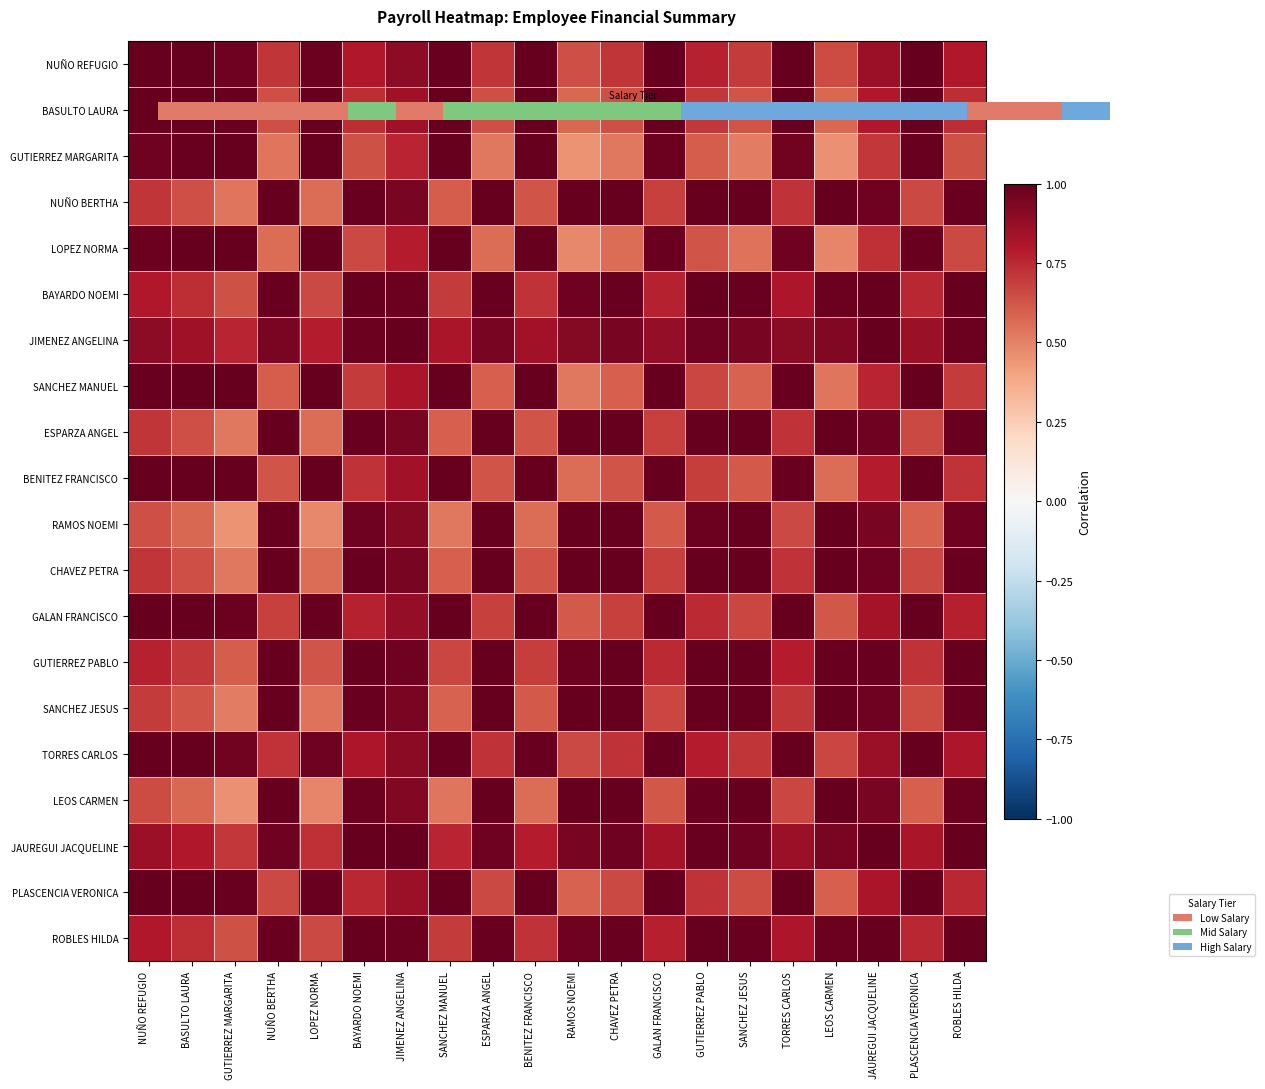

At how many categories does at least one series exceed 0?

20